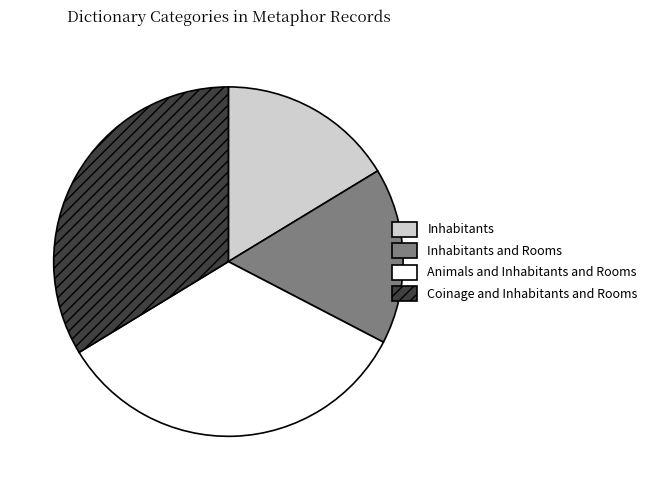

Is there a majority slice in this chart?

No